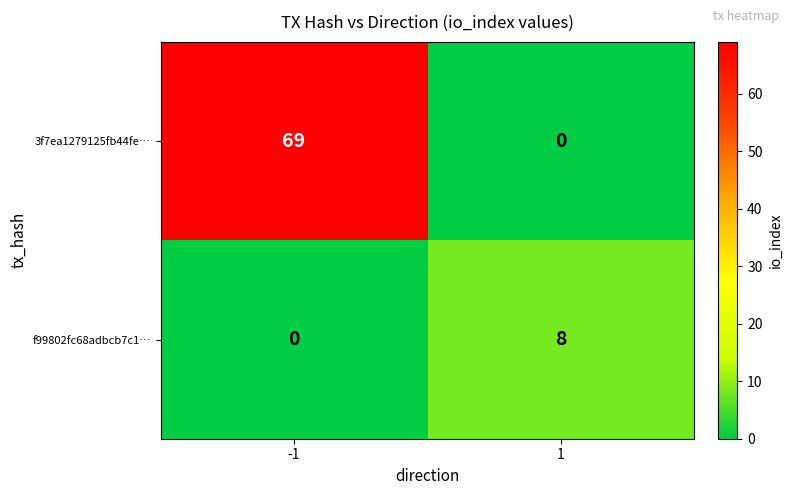

Reading left to right, list all the values displayed in this chart.

3f7ea1279125fb44fe…: -1=69	1=0
f99802fc68adbcb7c1…: -1=0	1=8